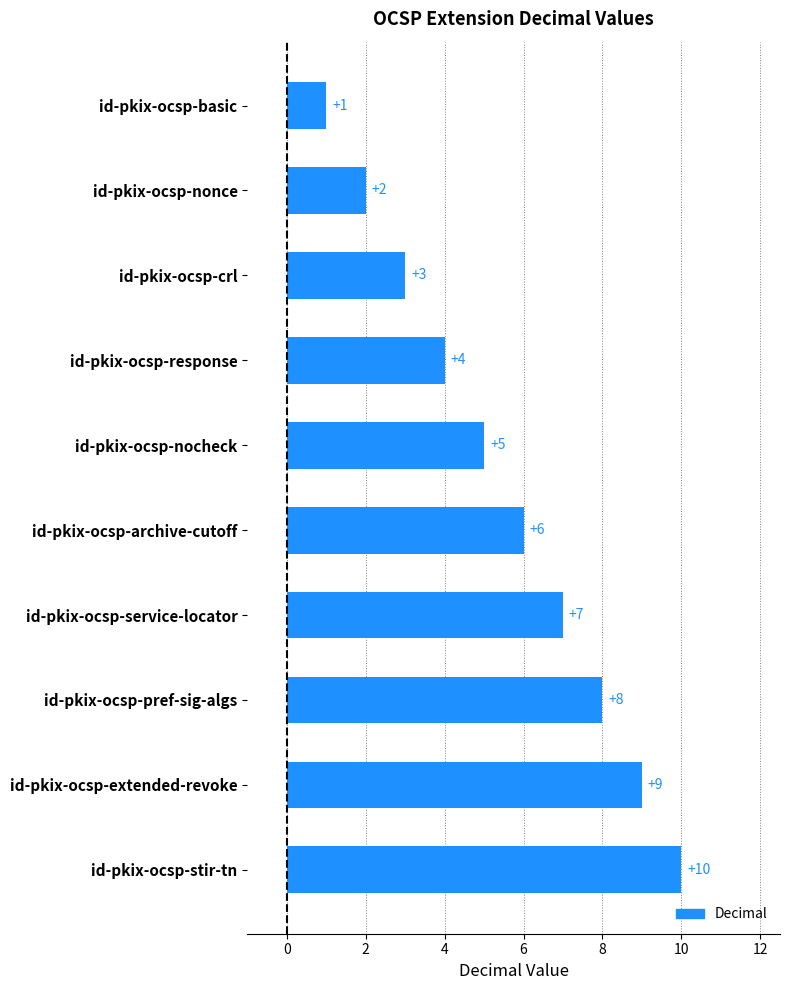

How many bars are there in total?

10